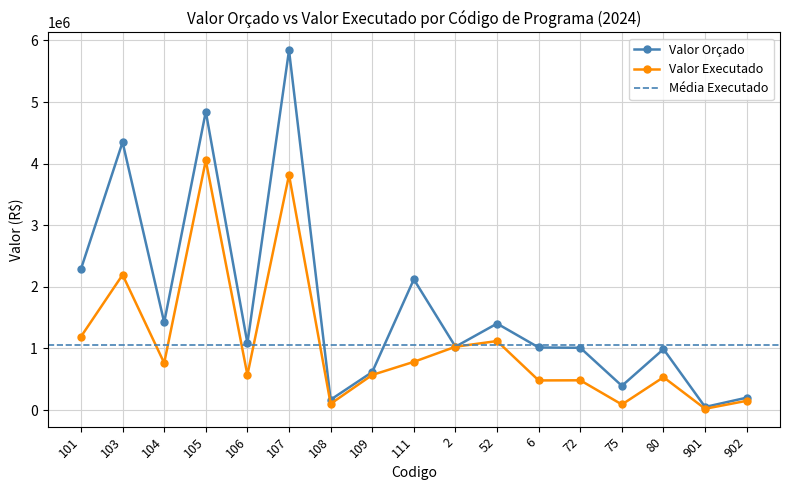

Which series has the largest total across all categories?

Valor Orçado